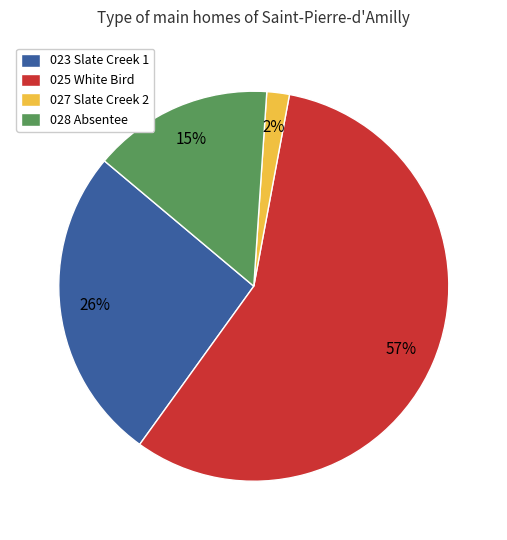

To the nearest percent, what is the average slice percentage?

25%